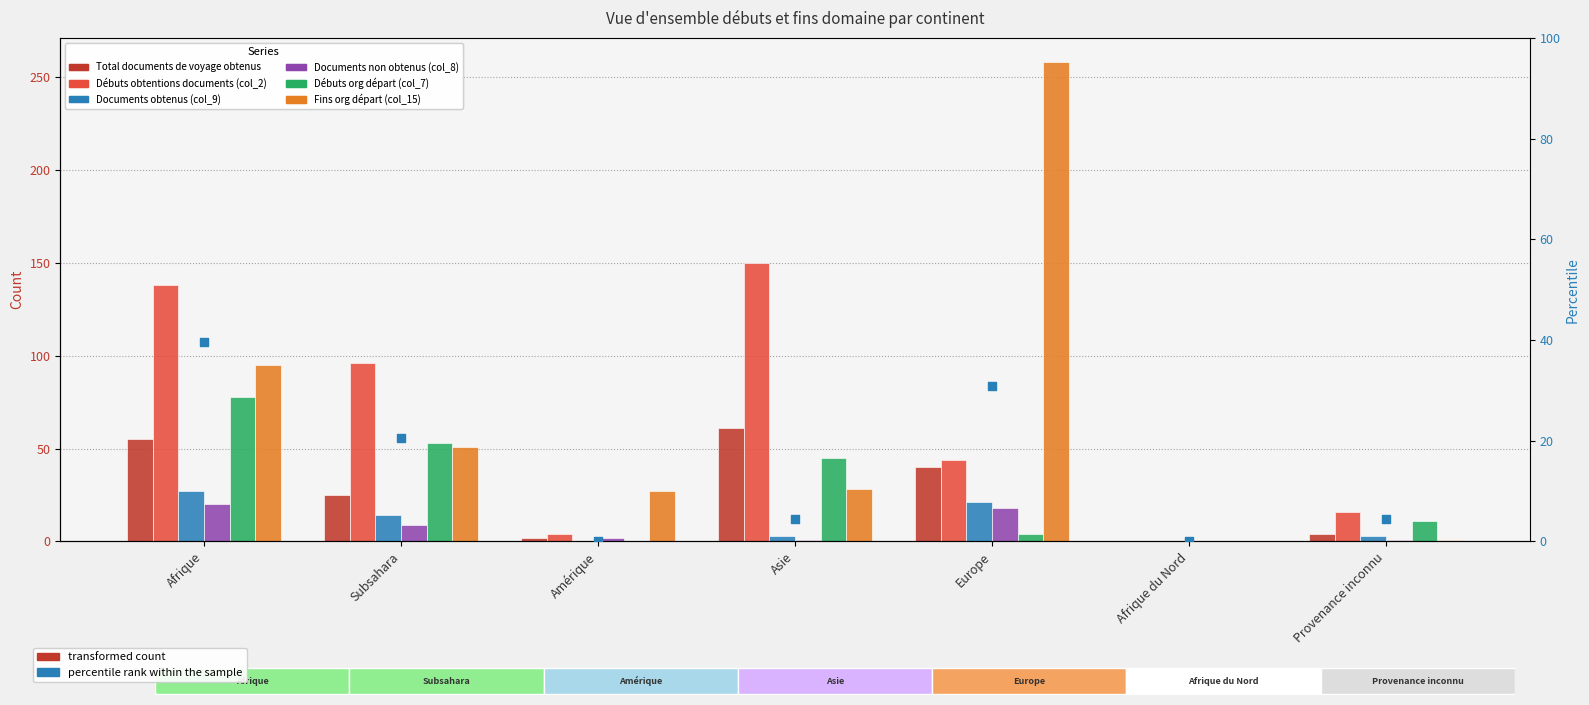

Is the value of Total documents de voyage obtenus at Asie greater than the value of Débuts obtentions documents (col_2) at Amérique?

Yes